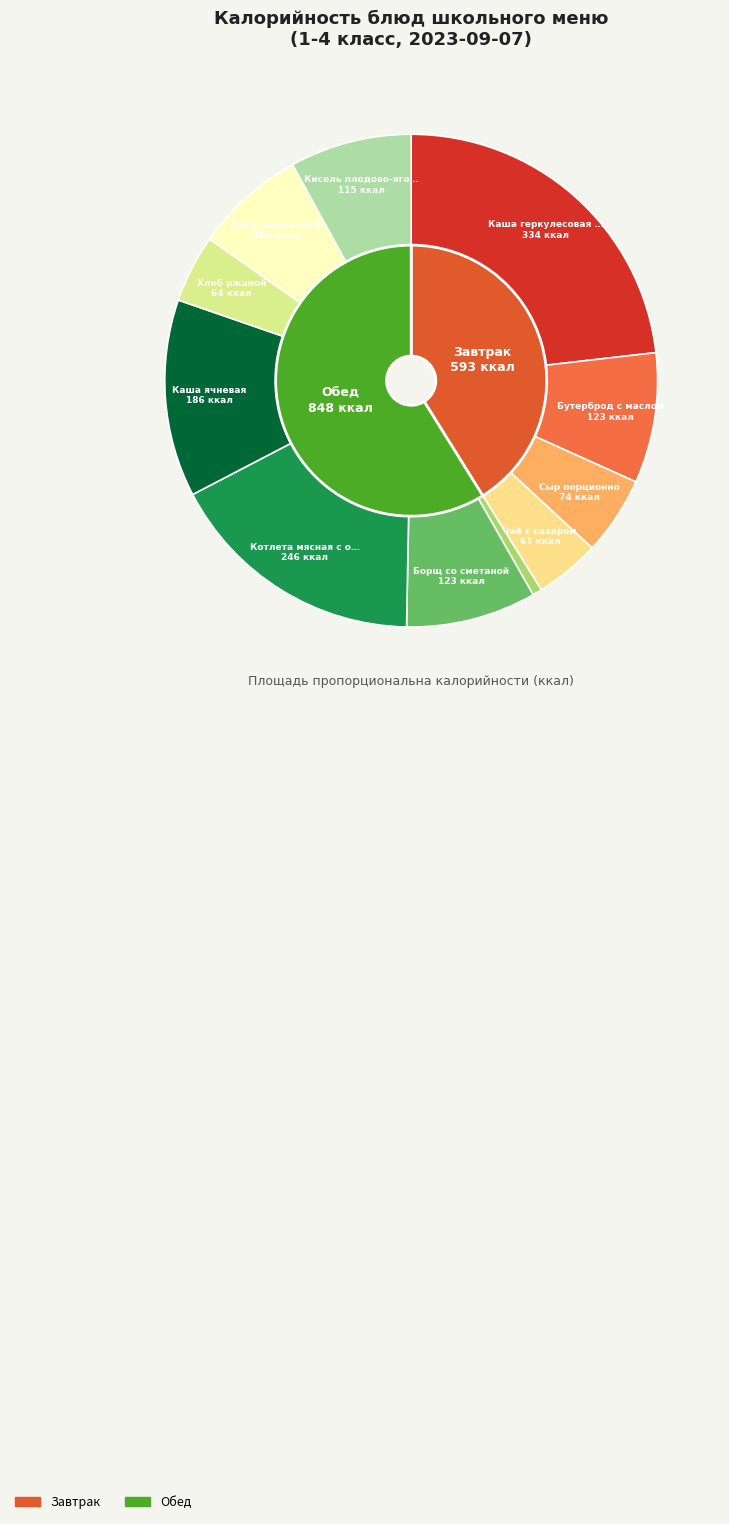

Rank the categories by value from highest to lowest.

Каша геркулесовая молочная, Котлета мясная с овощами, Каша ячневая, Бутерброд с маслом, Борщ со сметаной, Кисель плодово-ягодный, Хлеб пшеничный, Сыр порционно, Хлеб ржаной, Чай с сахаром, Лечо